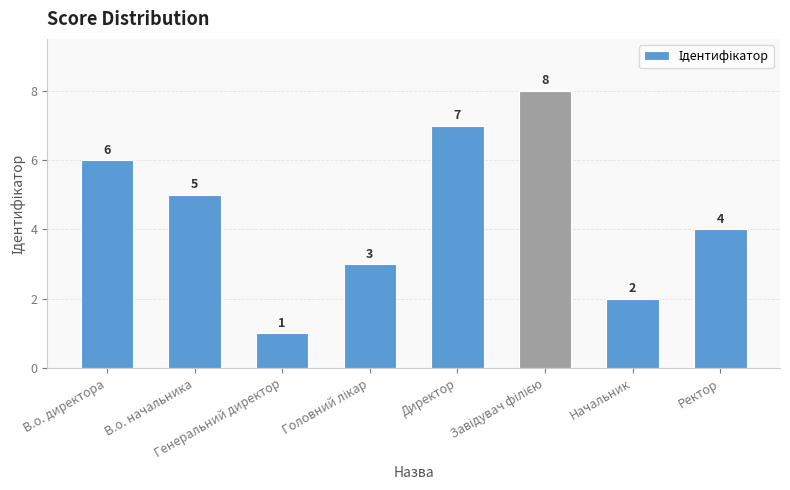

What is the value of the 4th bar from the left?

3